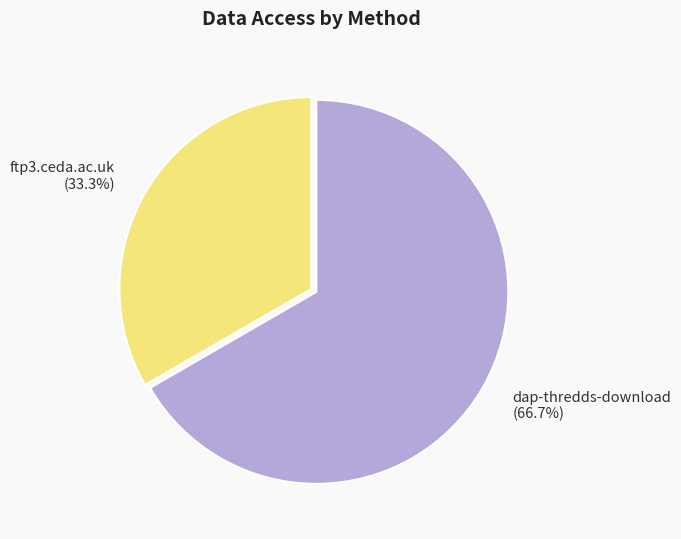

What percentage is the ftp3.ceda.ac.uk slice, to the nearest percent?

33%